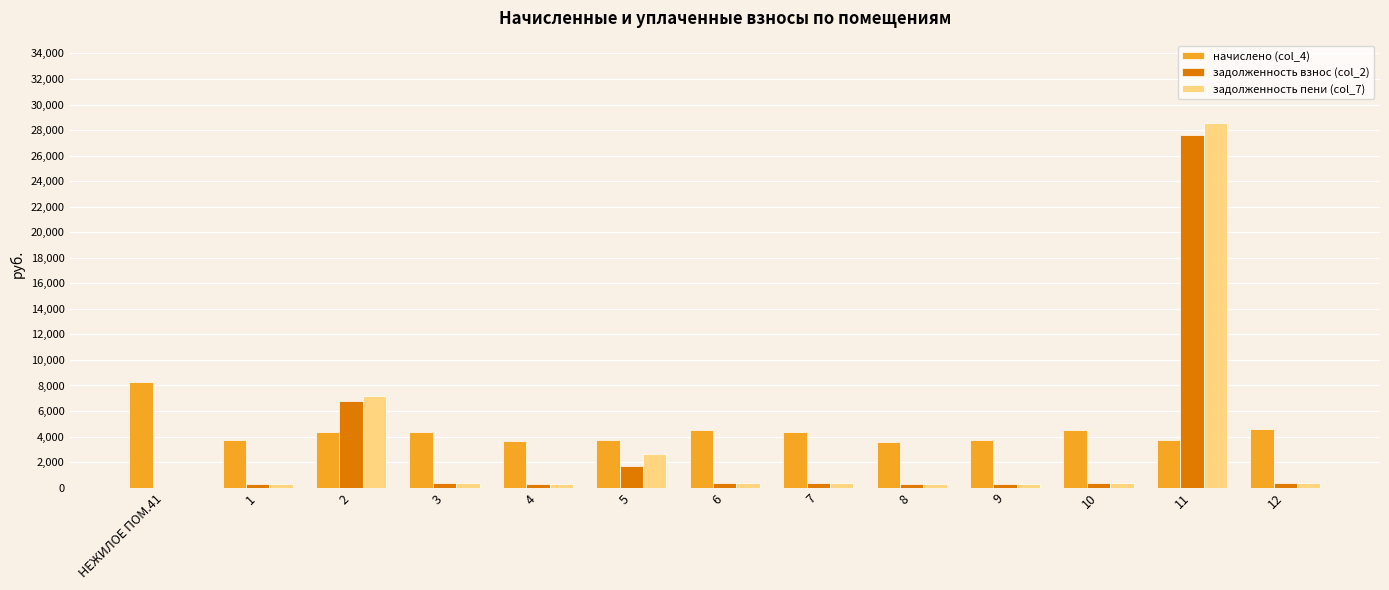

At which category is the sum across all series the highest?

11